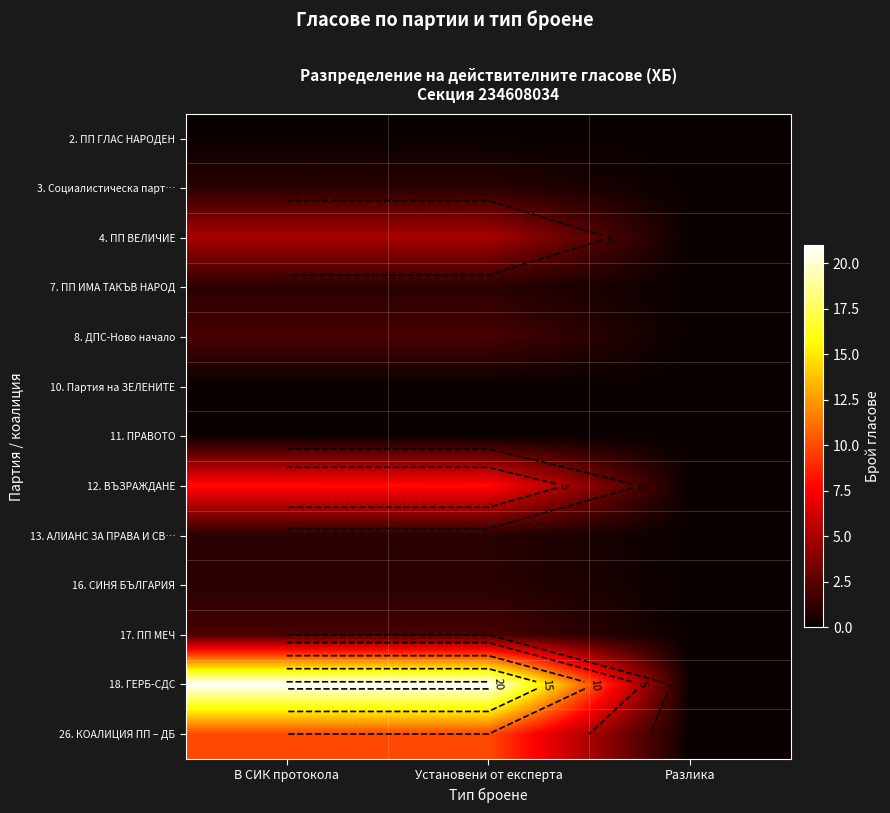

At which category is the sum across all series the highest?

В СИК протокола